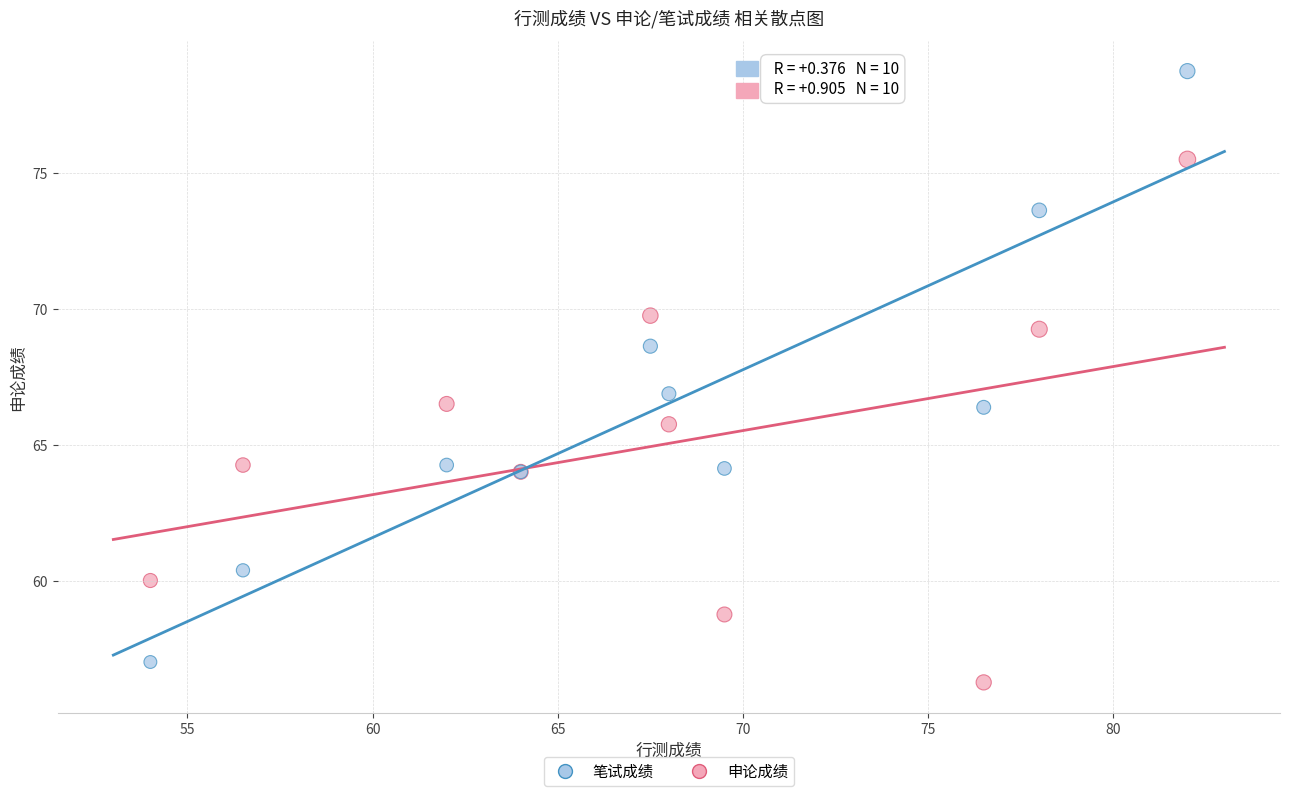

Which series reaches the maximum Y coordinate?

笔试成绩